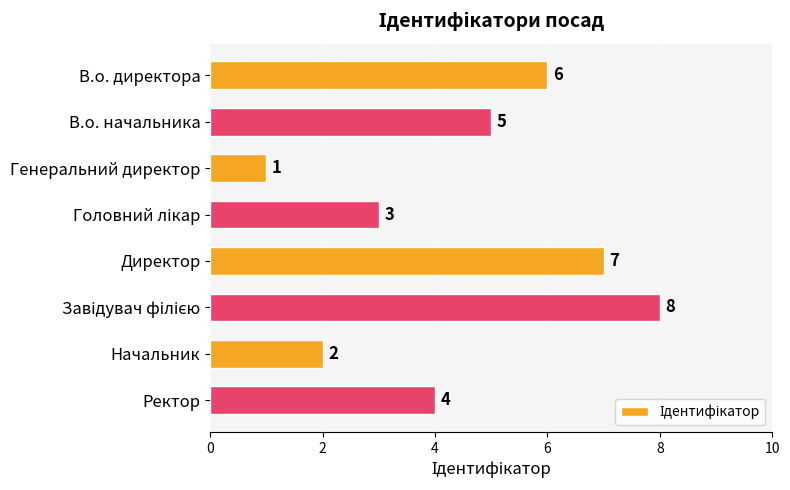

Which label corresponds to the smallest value in the chart?

Генеральний директор